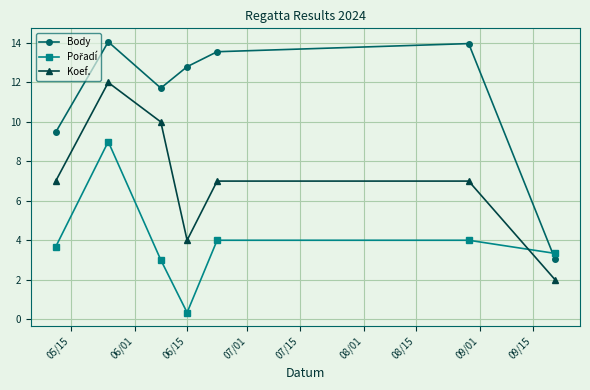

What is the average value of the Koef. series?

7.0